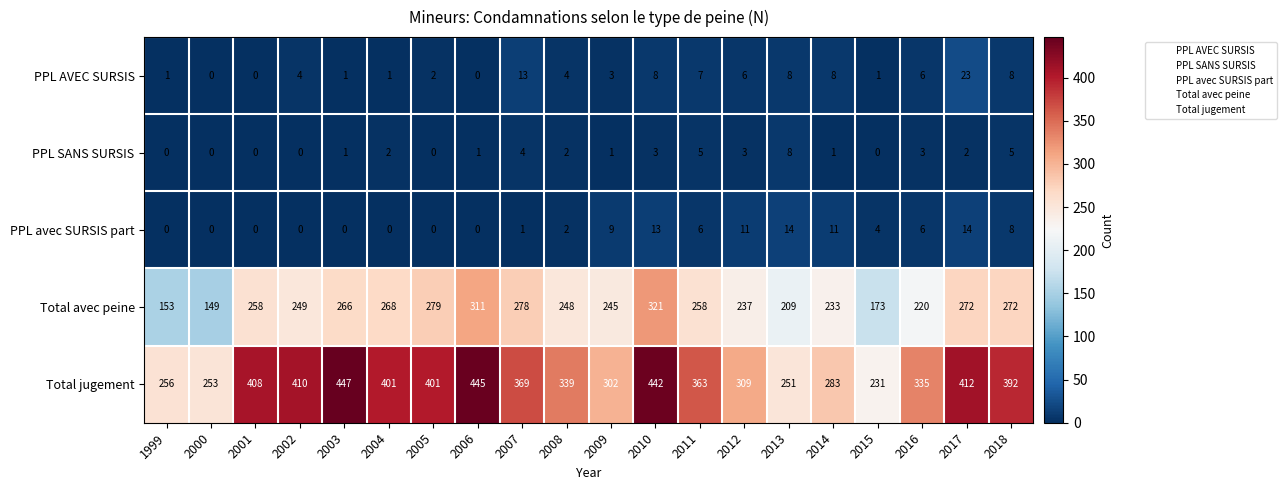

Which series changed the most between 2006 and 2015?

Total jugement